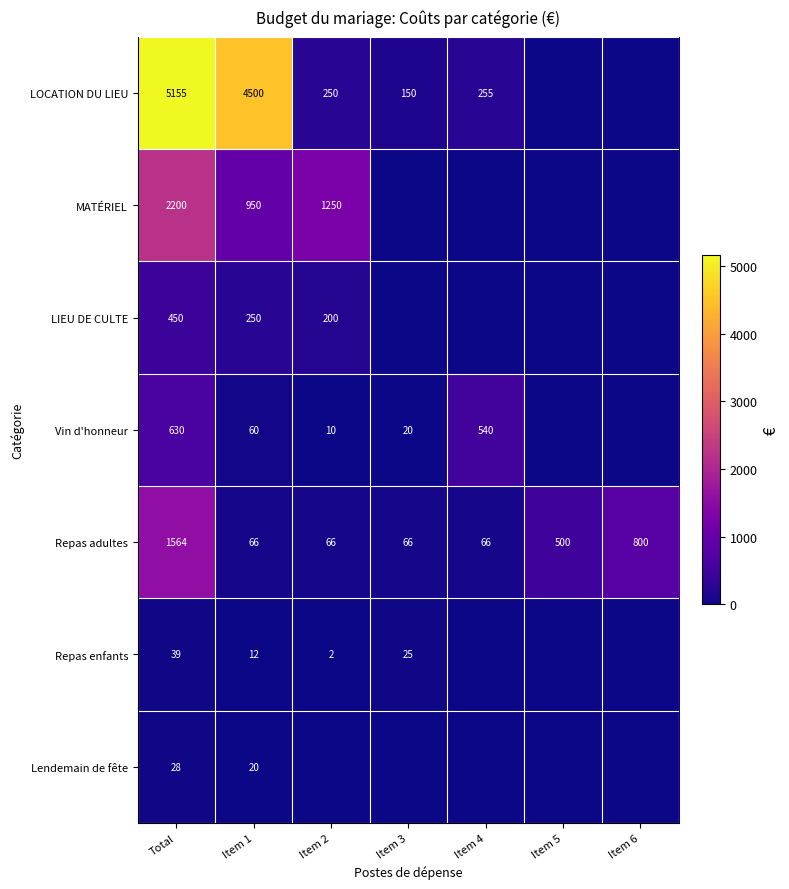

At Total, list the series in order from smallest to largest.

Lendemain de fête, Repas enfants, LIEU DE CULTE, Vin d'honneur, Repas adultes, MATÉRIEL, LOCATION DU LIEU